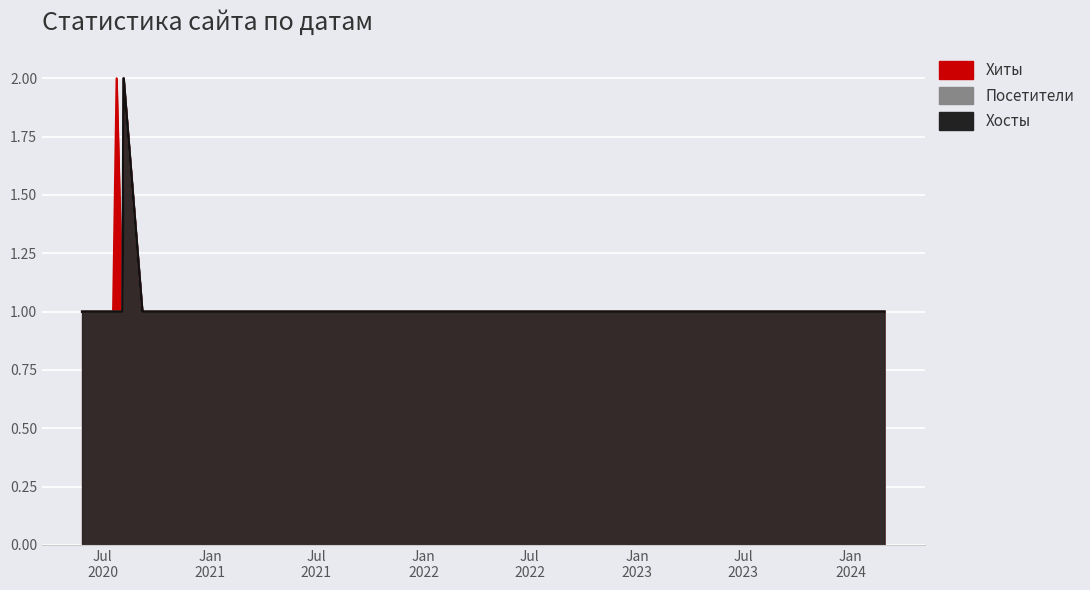

What are all the series names shown in the legend?

Хиты, Посетители, Хосты